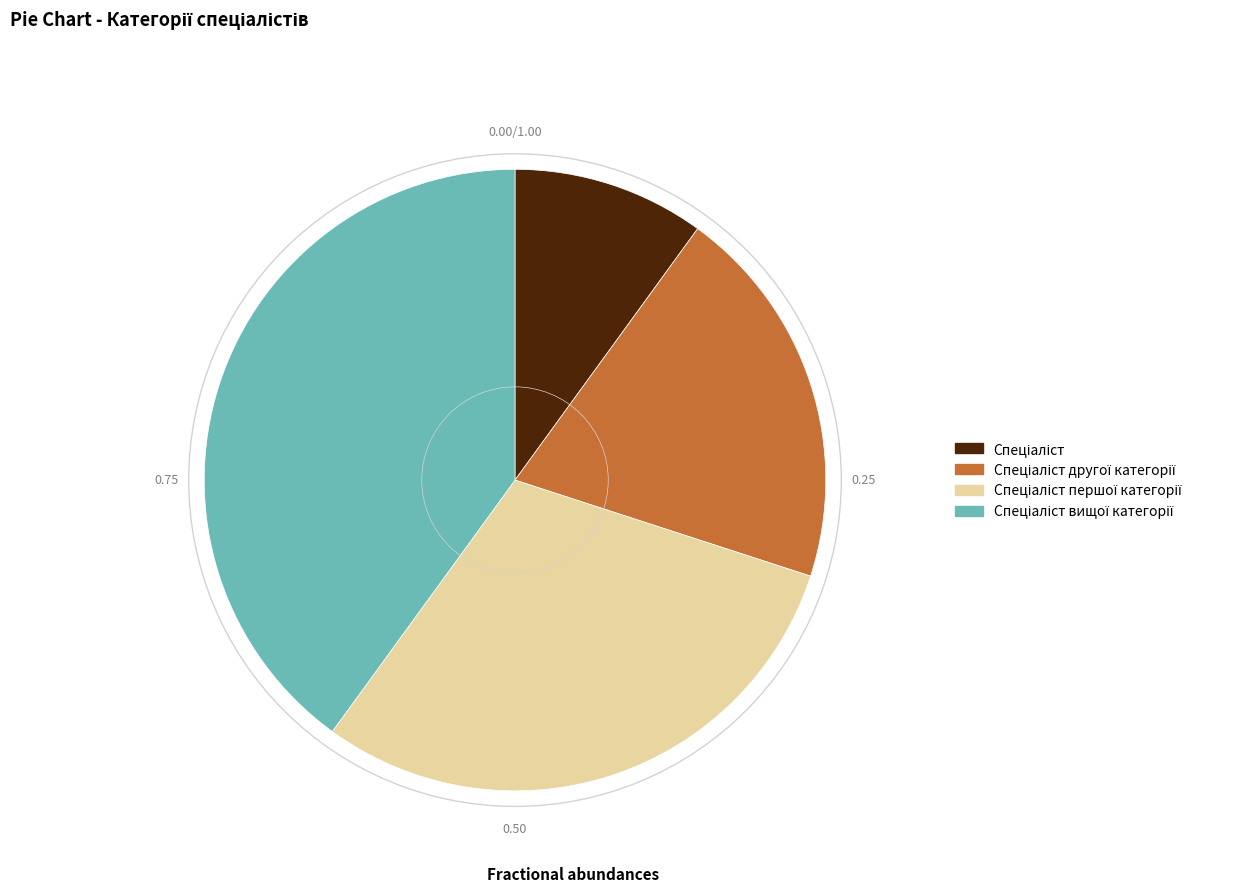

How many segments does this pie chart have?

4